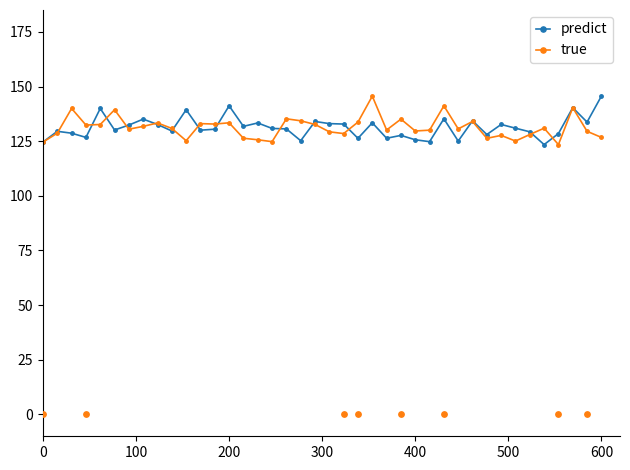

What is the minimum value for predict?

123.4